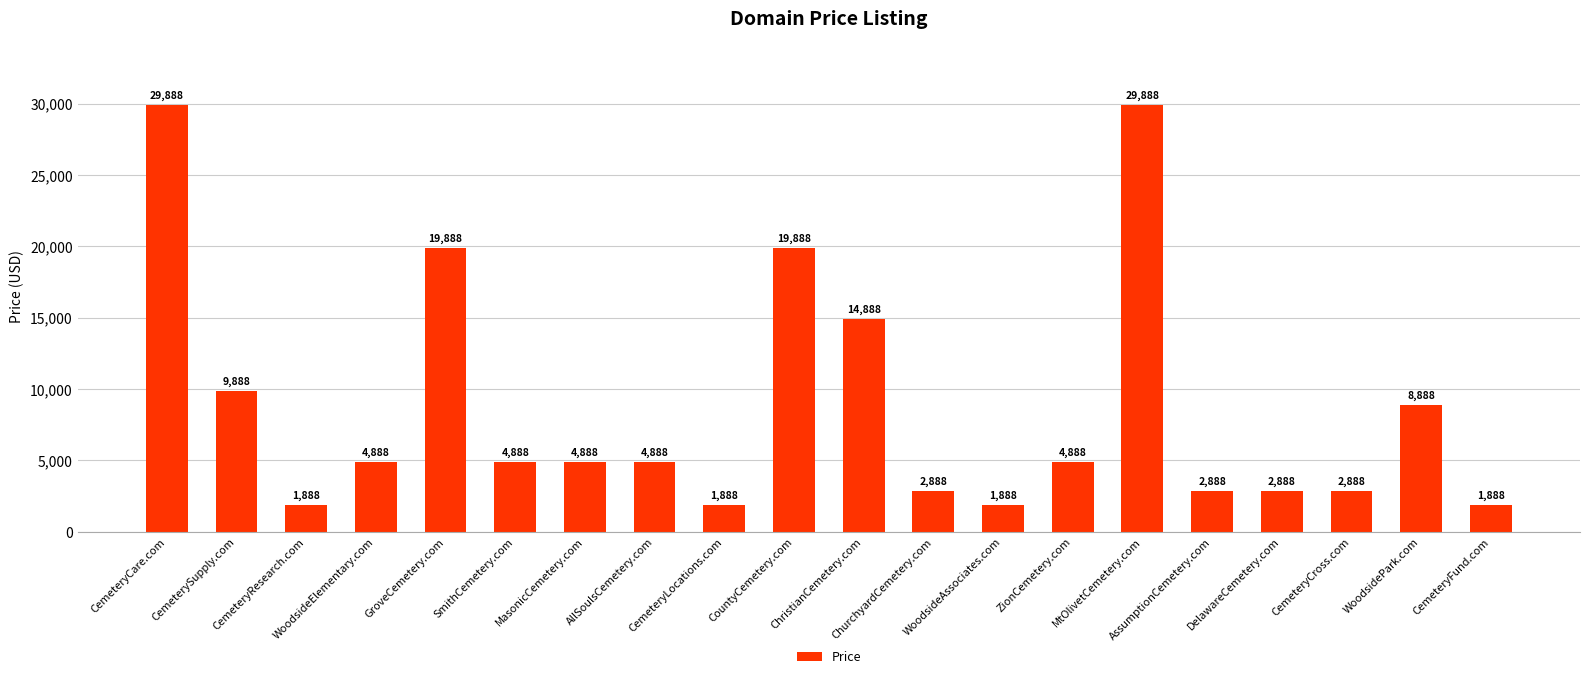

What is the greatest value displayed?

29888